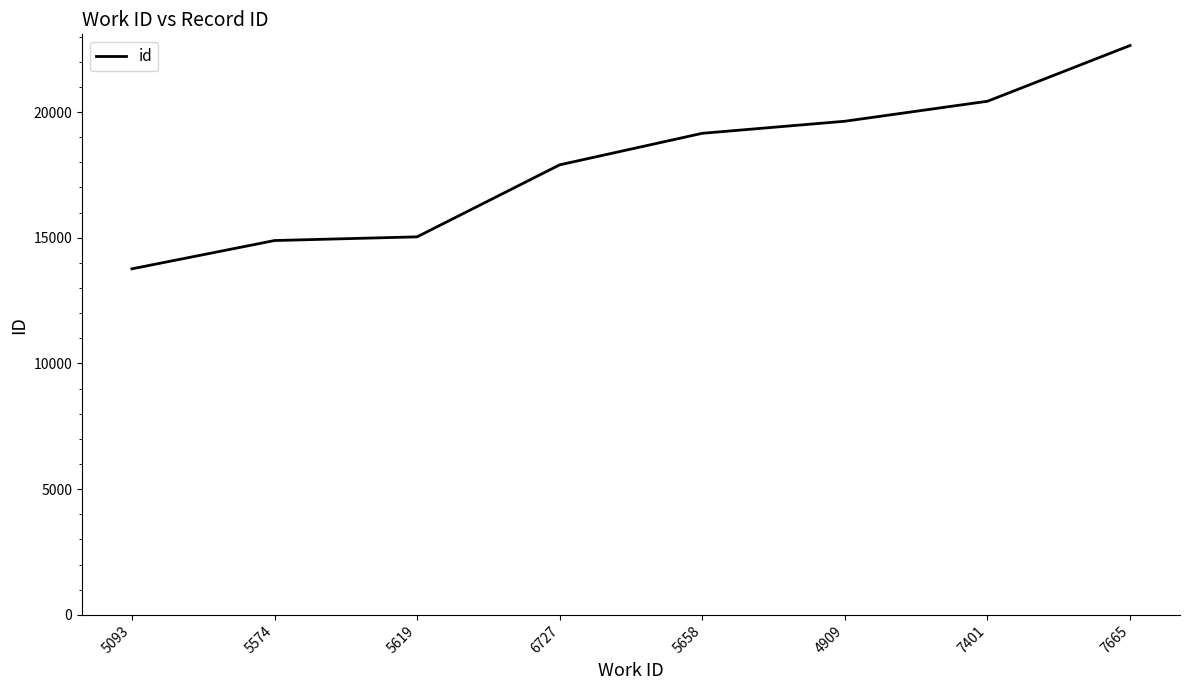

Read the value at 6727, to the nearest 50.

17900